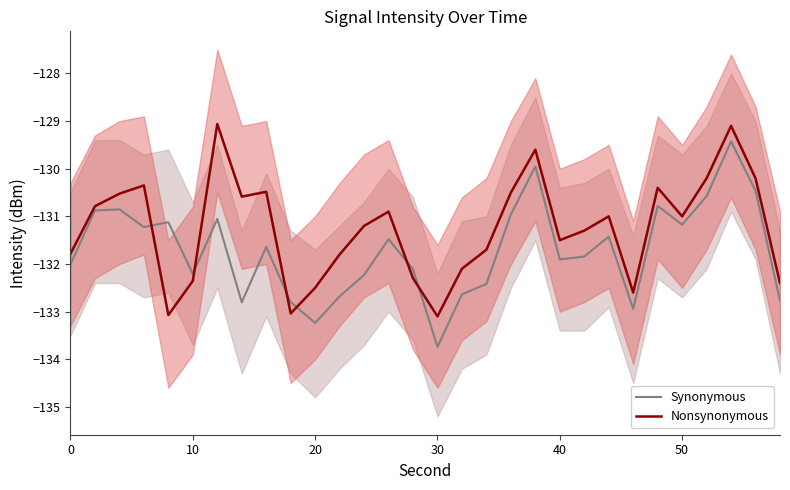

Which series has the largest total across all categories?

Nonsynonymous